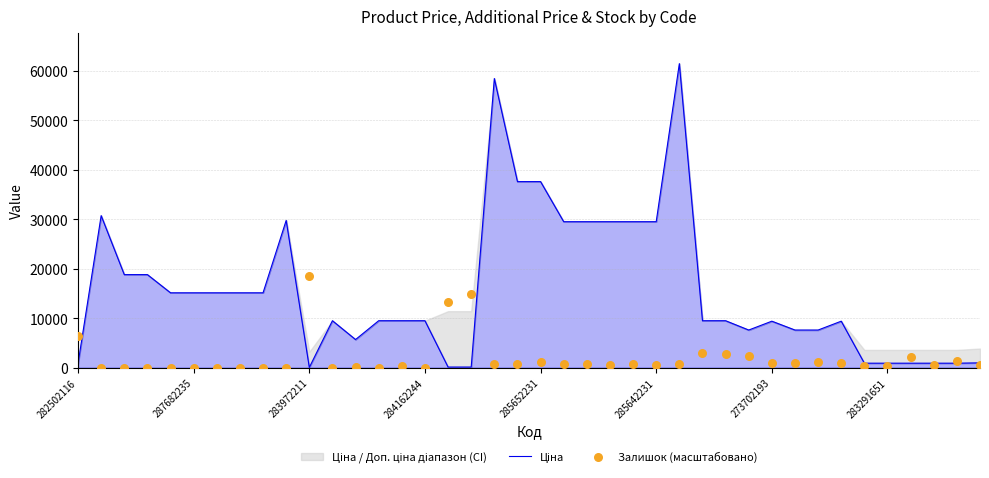

What is the total value across all series at 16?

13424.9